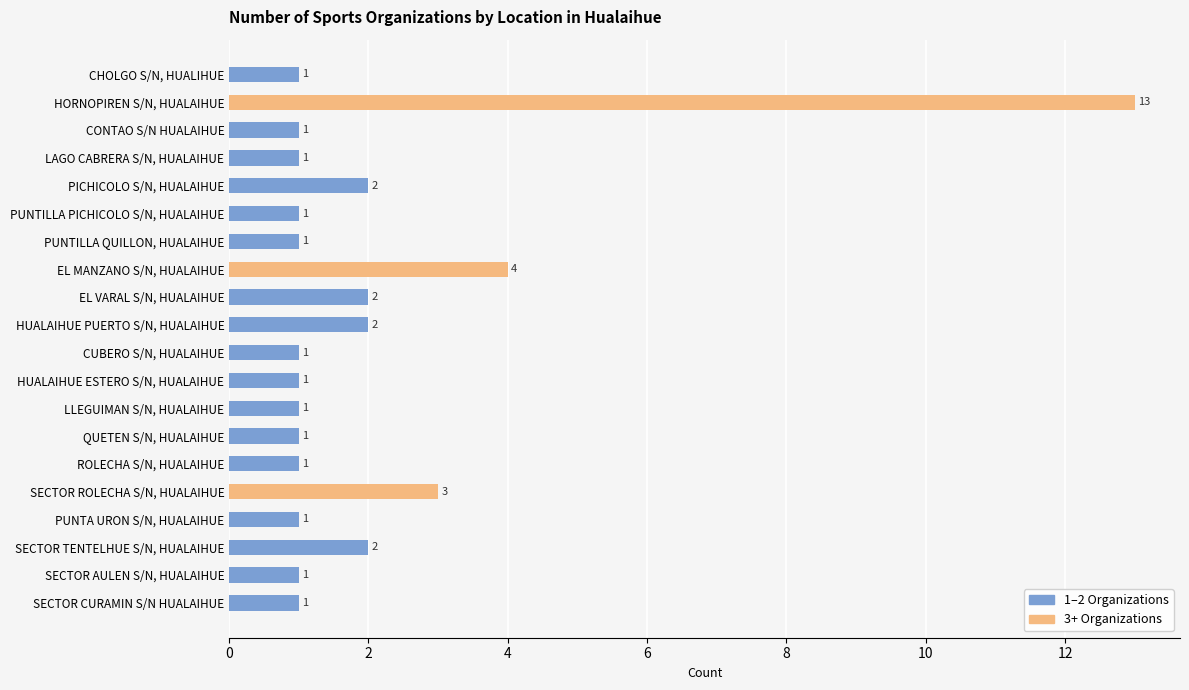

Which series has the largest range (max minus min)?

3+ Organizations